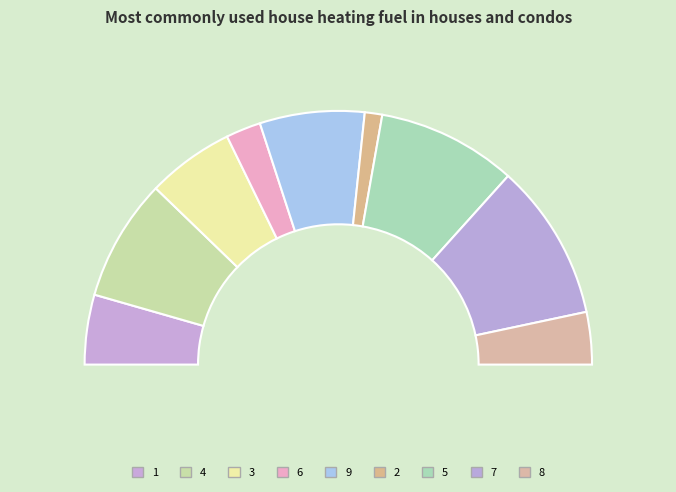

To the nearest percent, what is the difference between the largest and smallest slice percentages?

18%